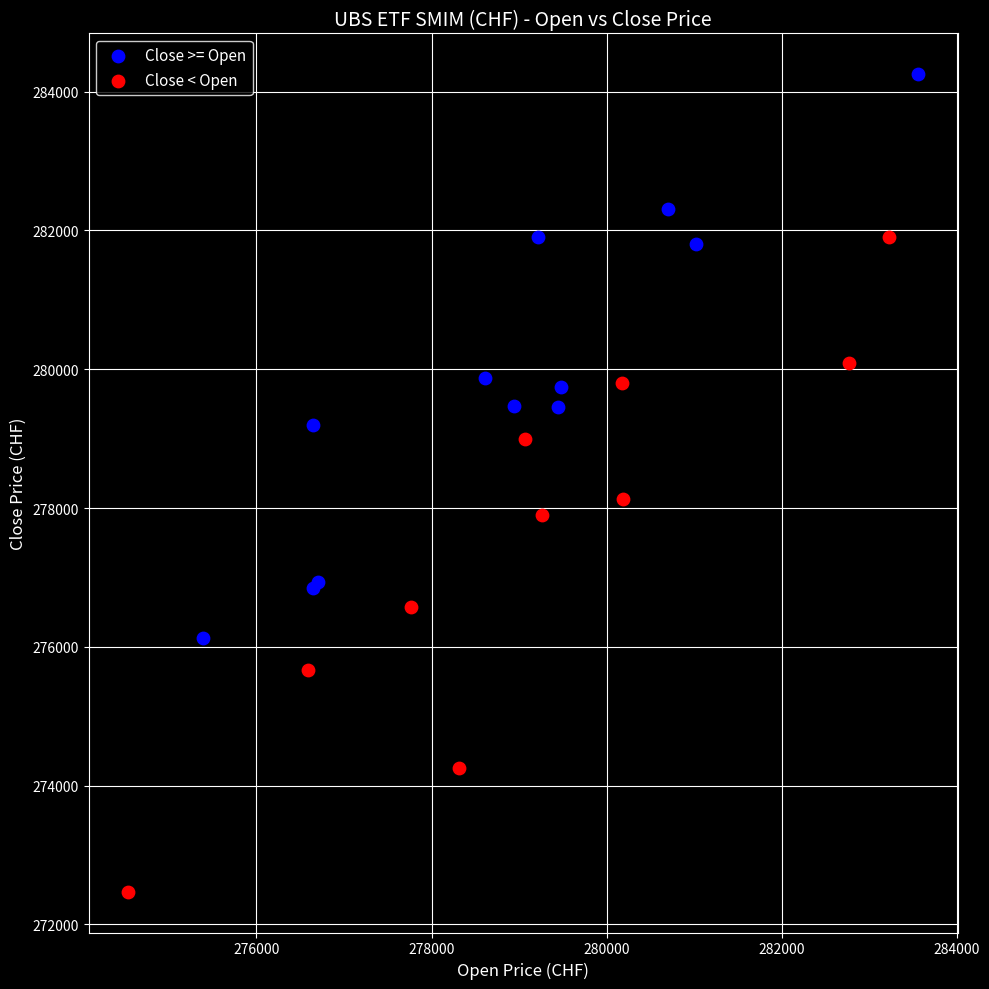

What are all the series names shown in the legend?

Close >= Open, Close < Open